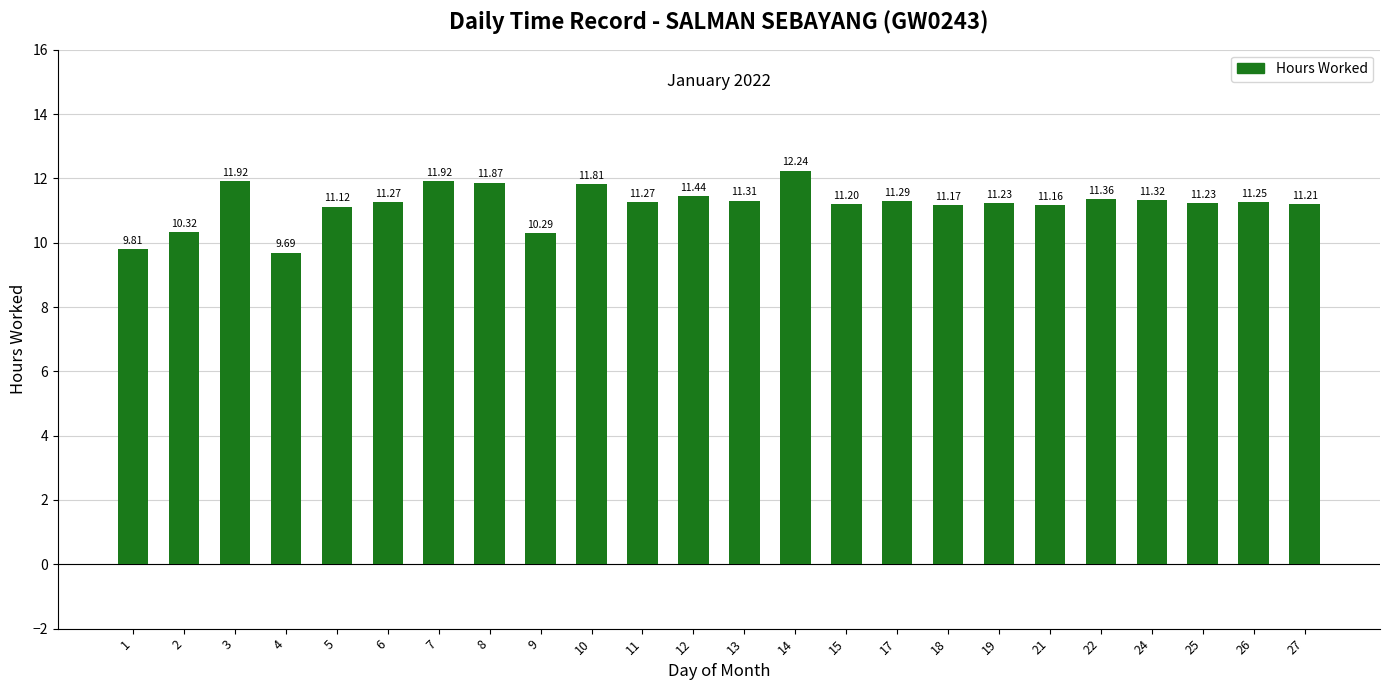

What is the maximum value shown in the chart?

12.2